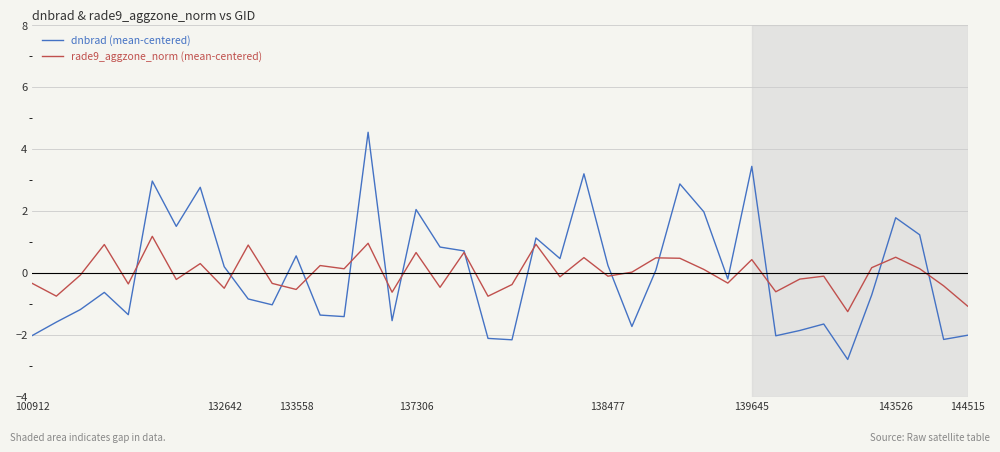

What is the lowest value of the rade9_aggzone_norm (mean-centered) series?

-1.3